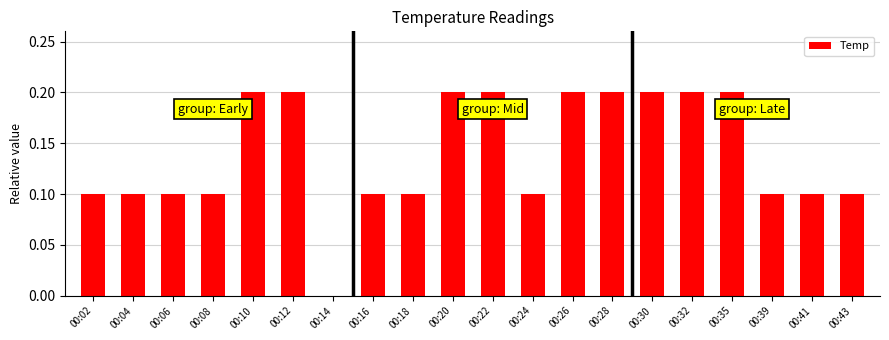

Reading left to right, transcribe all the data shown in this chart.

0.1	0.1	0.1	0.1	0.2	0.2	0.0	0.1	0.1	0.2	0.2	0.1	0.2	0.2	0.2	0.2	0.2	0.1	0.1	0.1